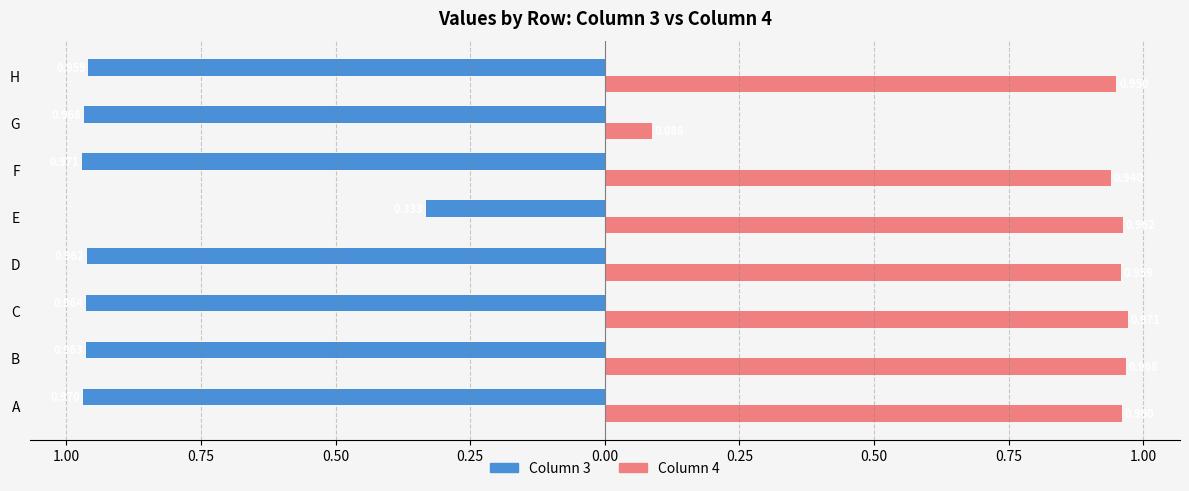

What are all the series names shown in the legend?

Column 3, Column 4